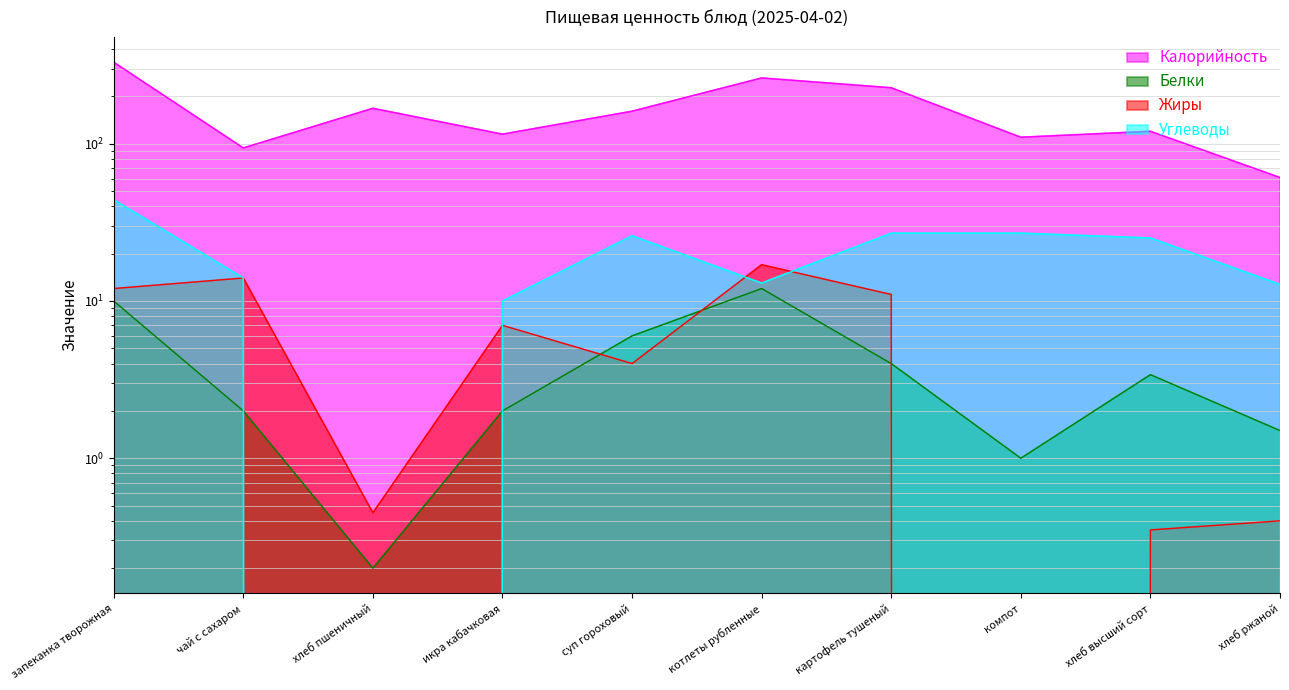

Does the chart have visible grid lines?

Yes